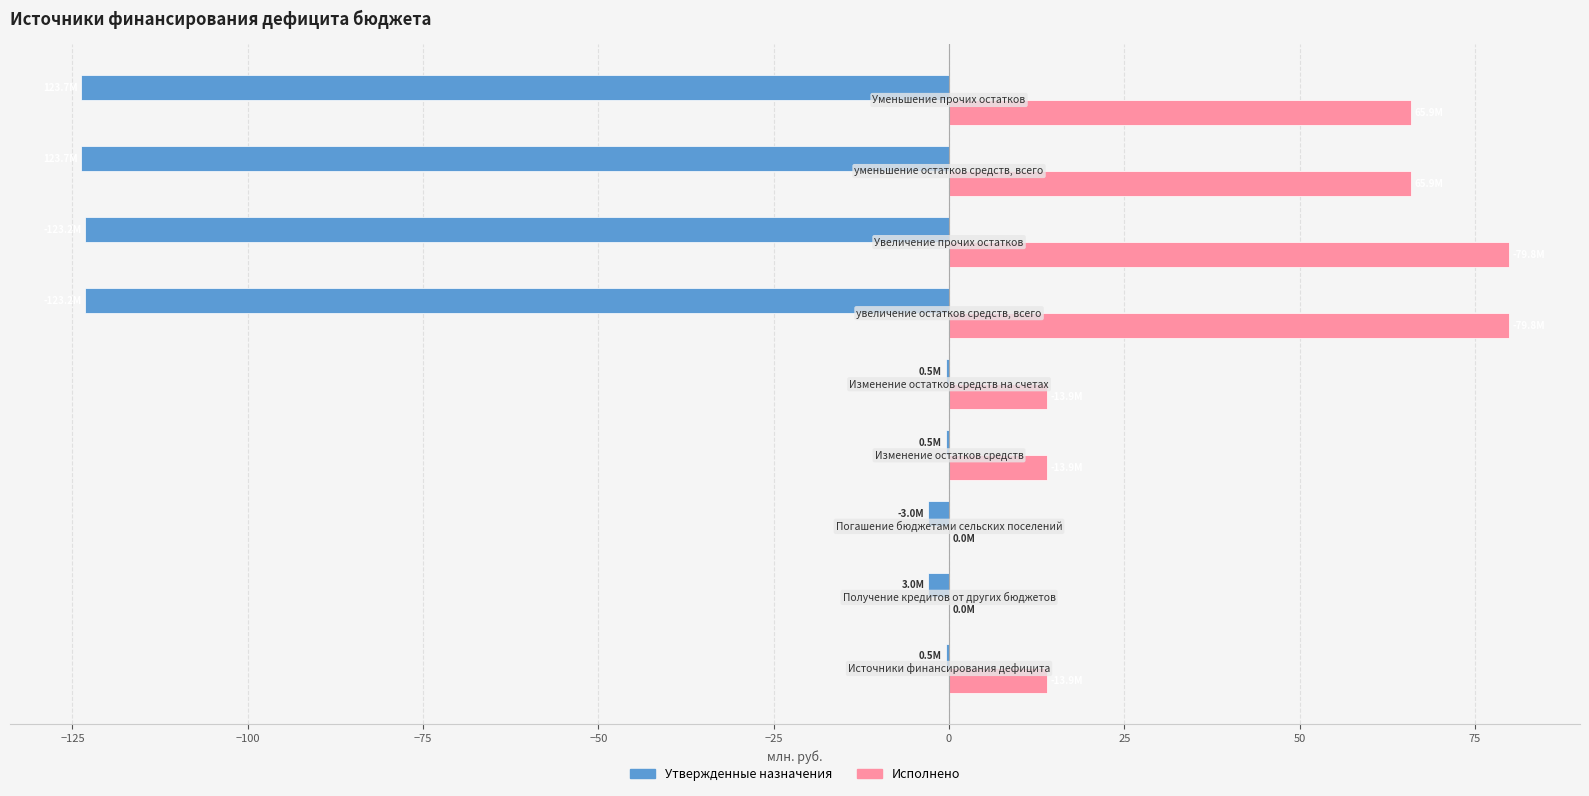

Which series has the largest total across all categories?

Исполнено